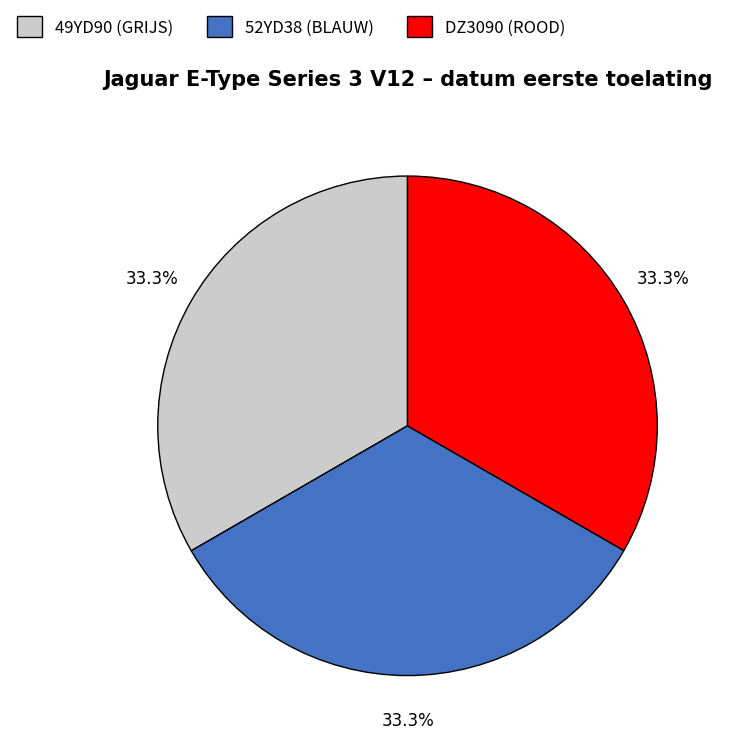

Does 52YD38 (BLAUW) represent more than half of the total?

No